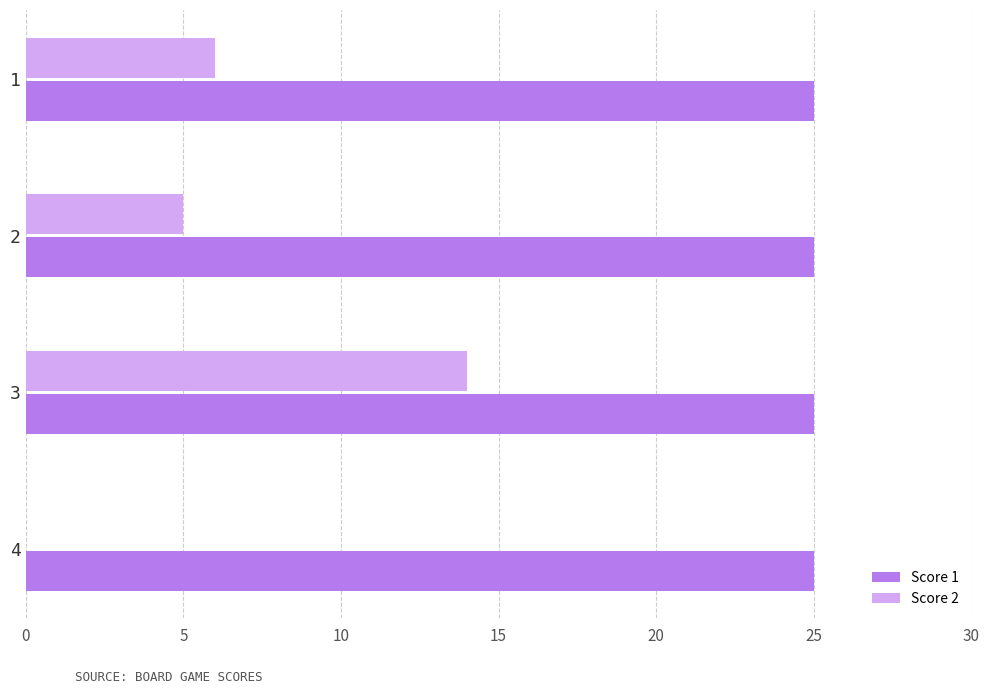

What is the total value across all series at 2?

30